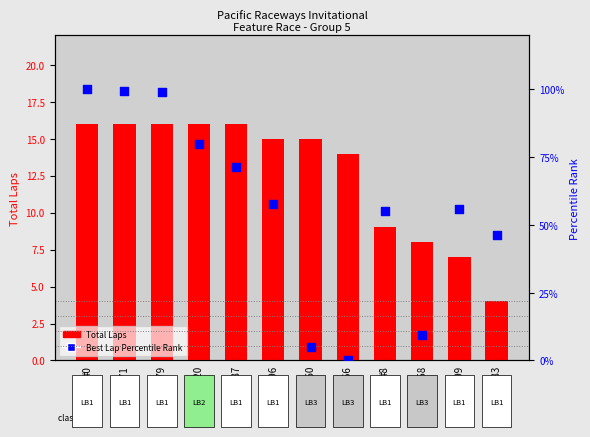

At how many categories does at least one series exceed 57?

6